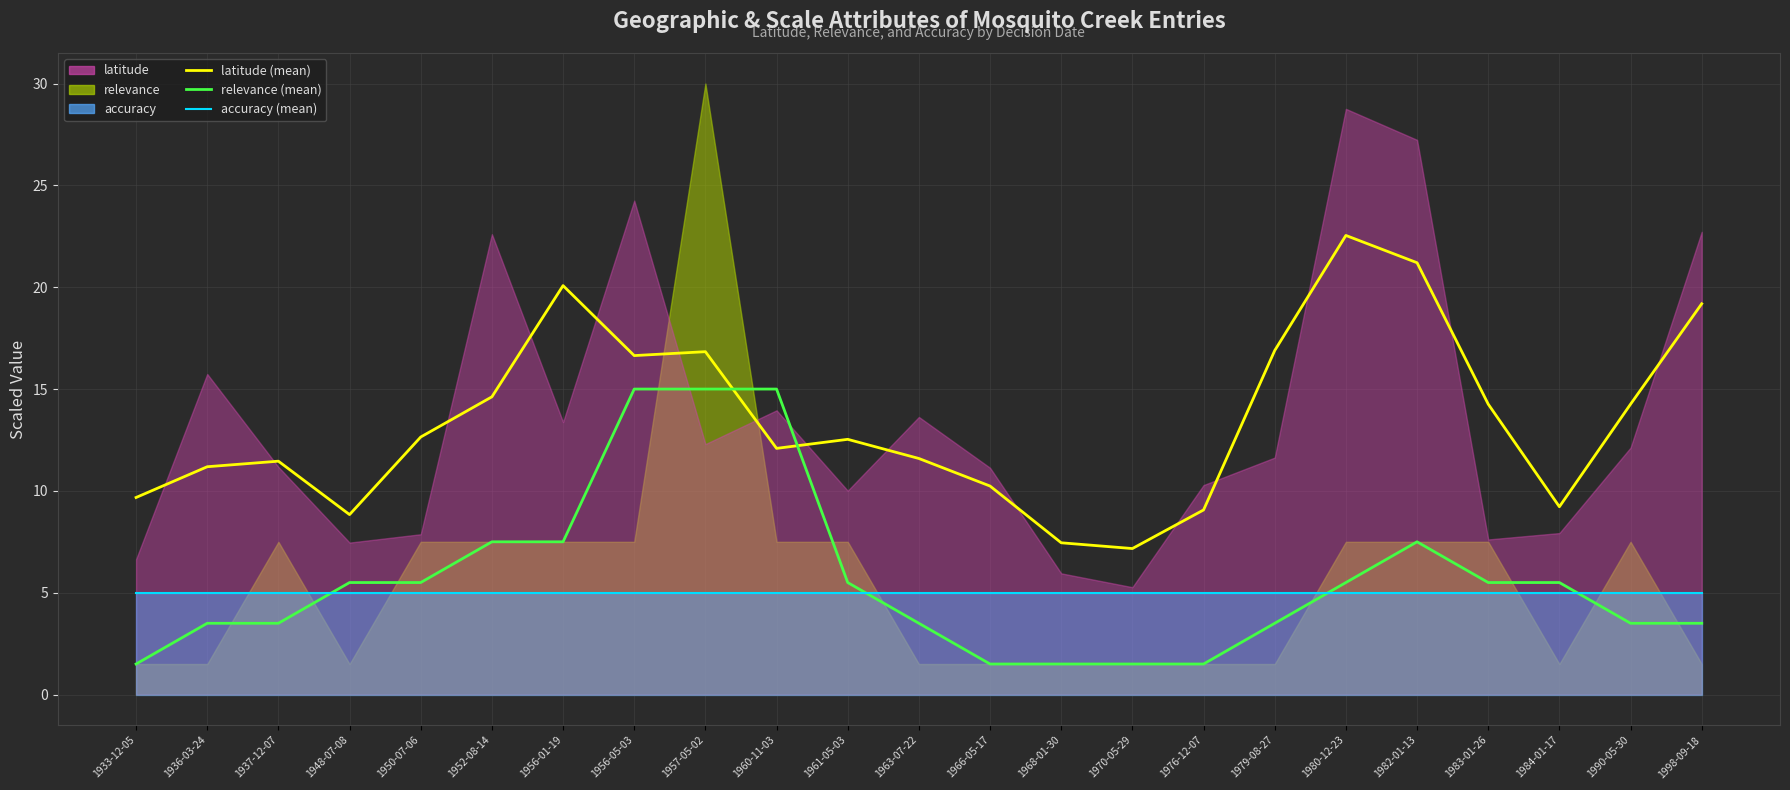

How many intersections are there between relevance (mean) and accuracy (mean)?

4